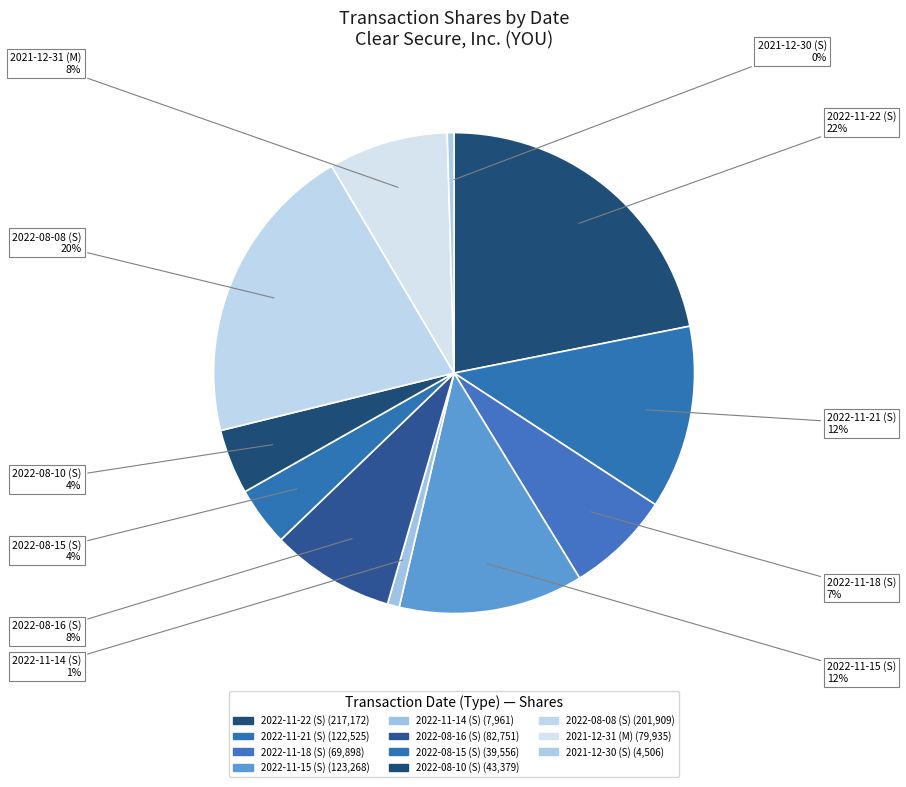

What is the largest slice in the pie chart?

2022-11-22 (S)